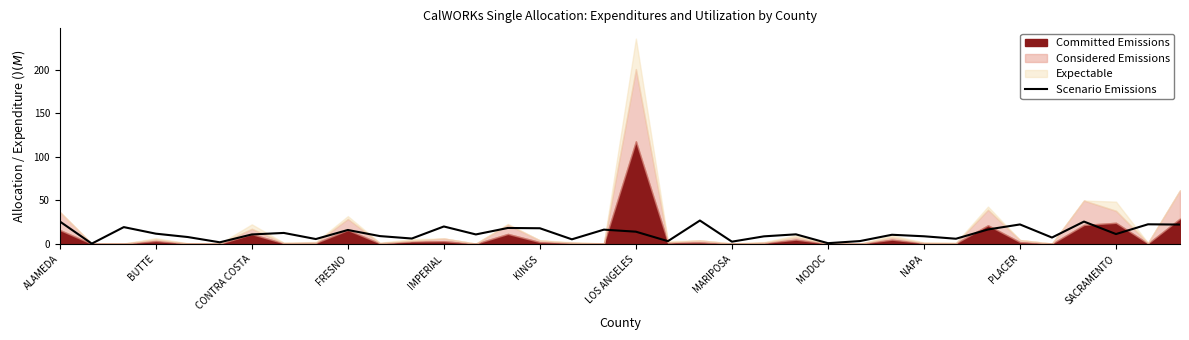

What is the difference between the maximum and minimum values?

26.6